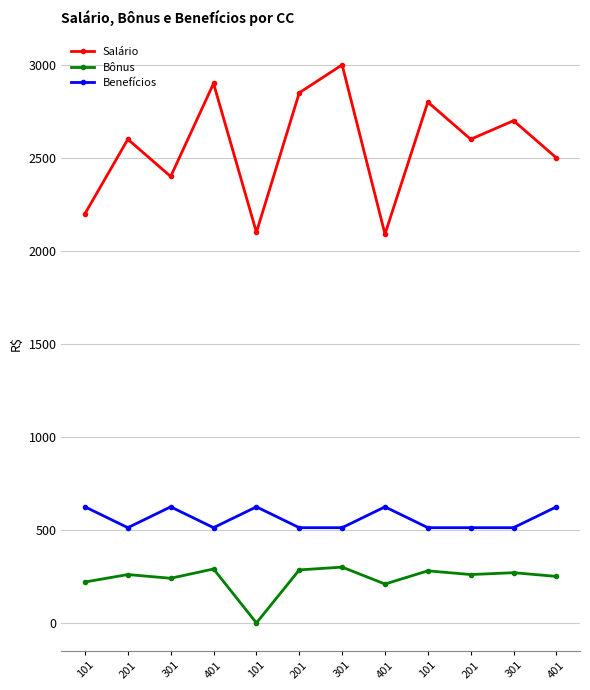

Which series changed the most between 101 and 401?

Salário